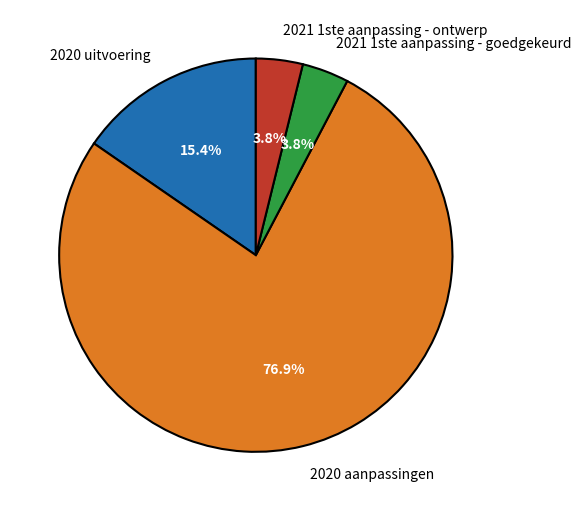

How much of the chart is everything except 2021 1ste aanpassing - ontwerp?

96.2%